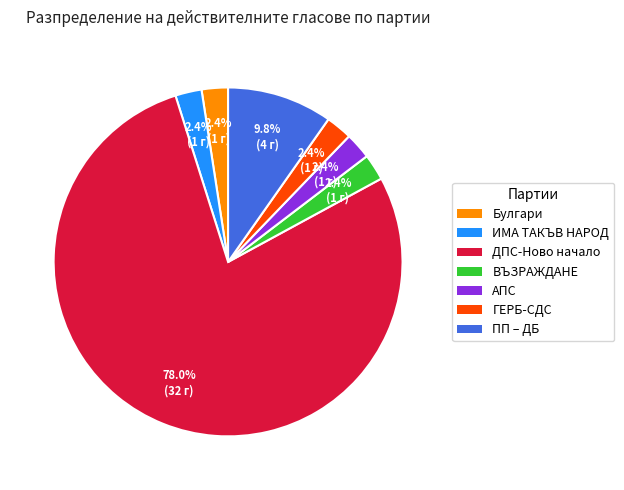

Is there a majority slice in this chart?

Yes